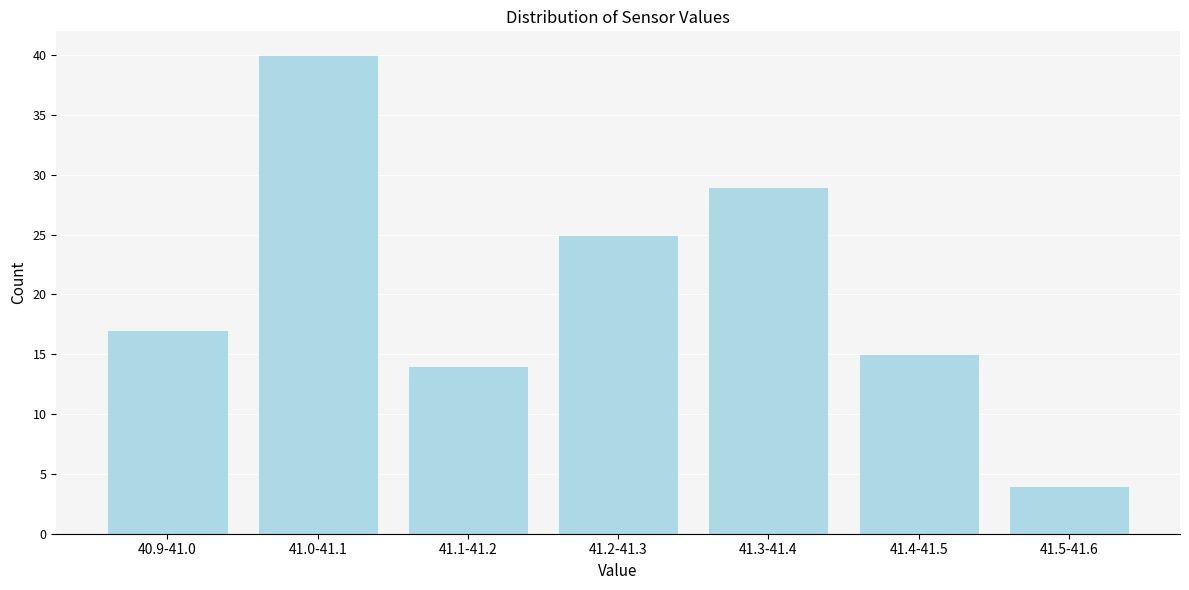

Reading left to right, extract all data points from this chart.

17	40	14	25	29	15	4